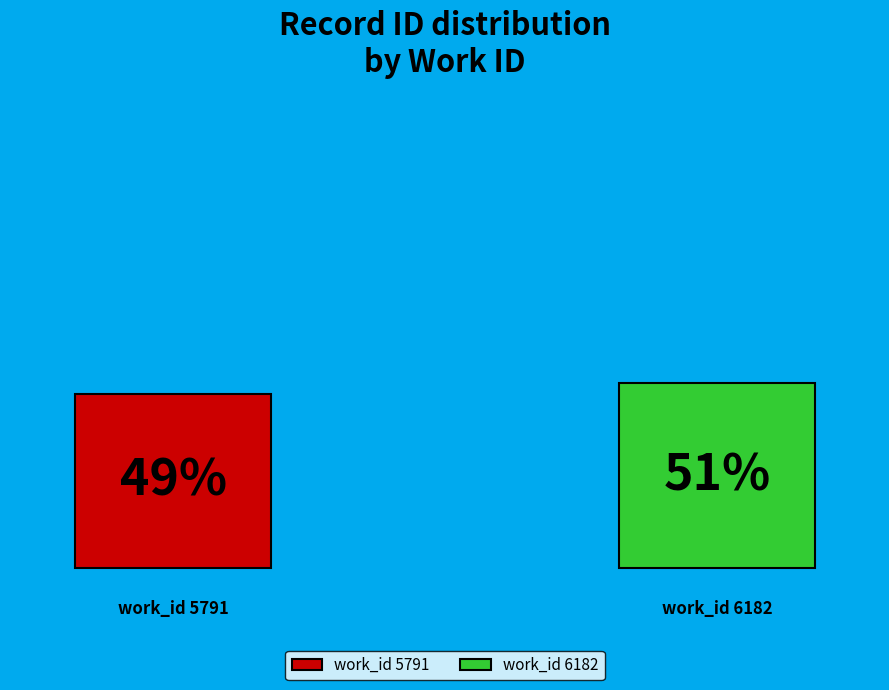

Is there any slice that represents more than half of the pie?

Yes